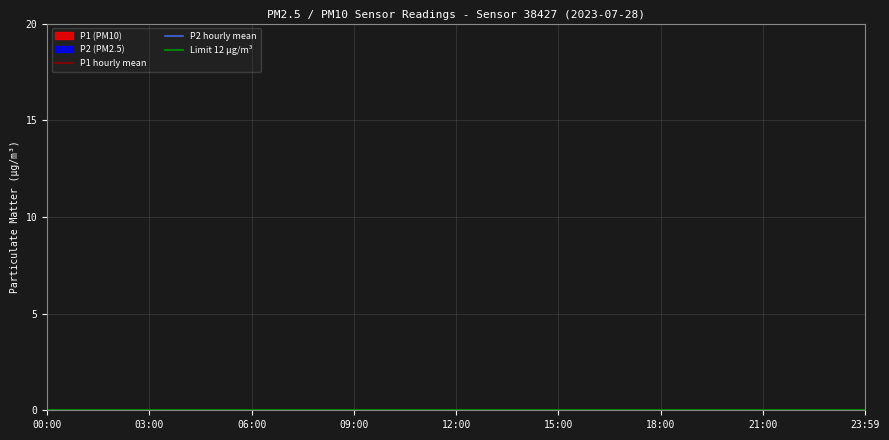

Read the P1 value at 21:00.

10.9